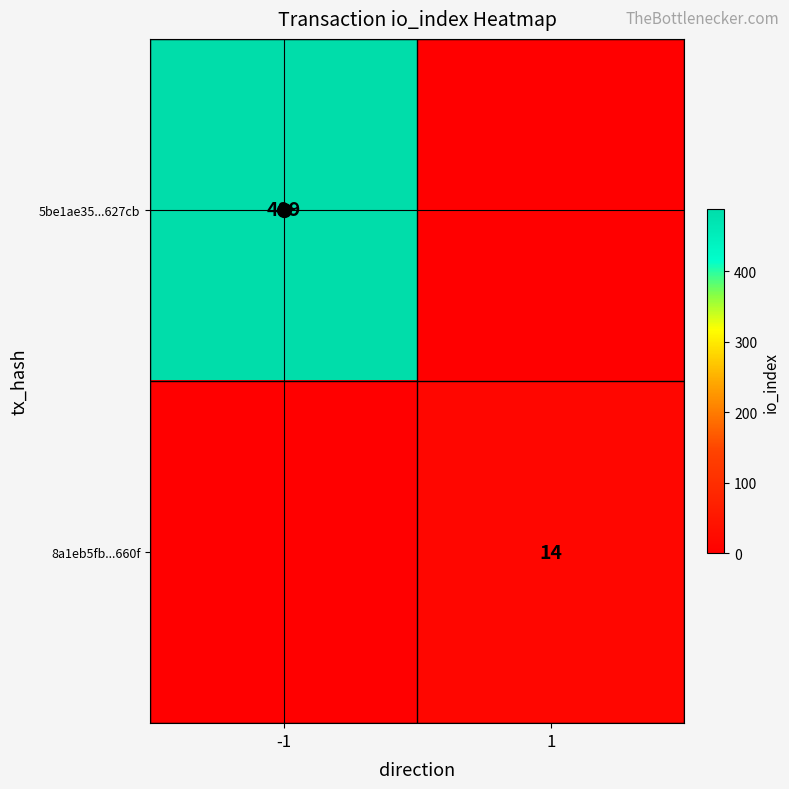

Which label corresponds to the largest value in the chart?

-1